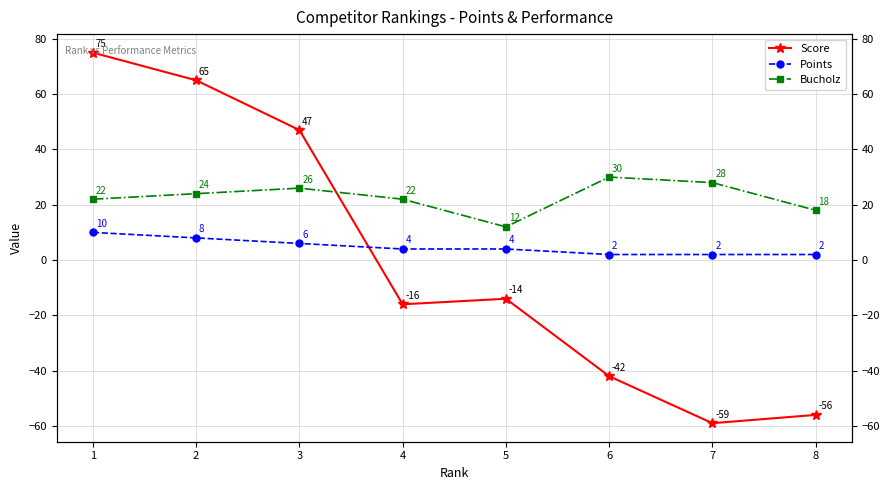

At which category does the chart reach its peak across all series?

1